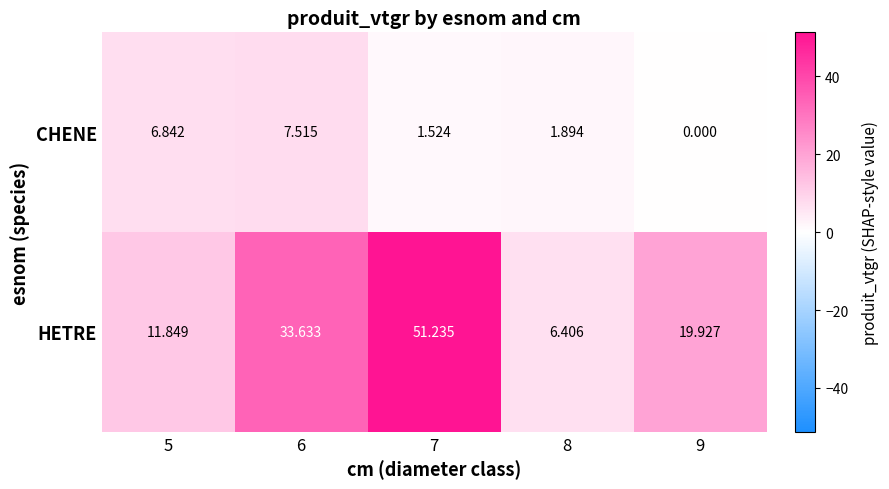

Which series changed the most between 8 and 9?

HETRE